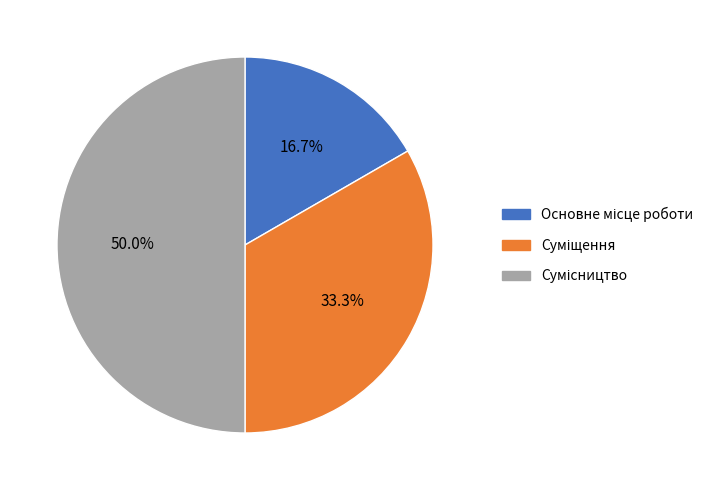

To the nearest percent, what portion does Сумісництво represent?

50%